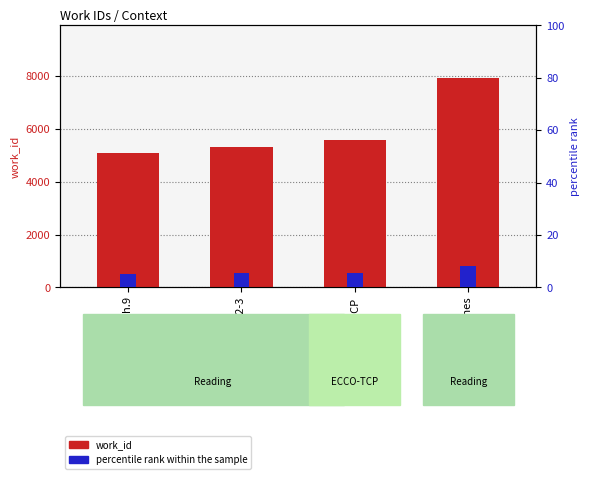

At Vol III Ch.9, list the series in order from largest to smallest.

work_id, percentile rank within the sample